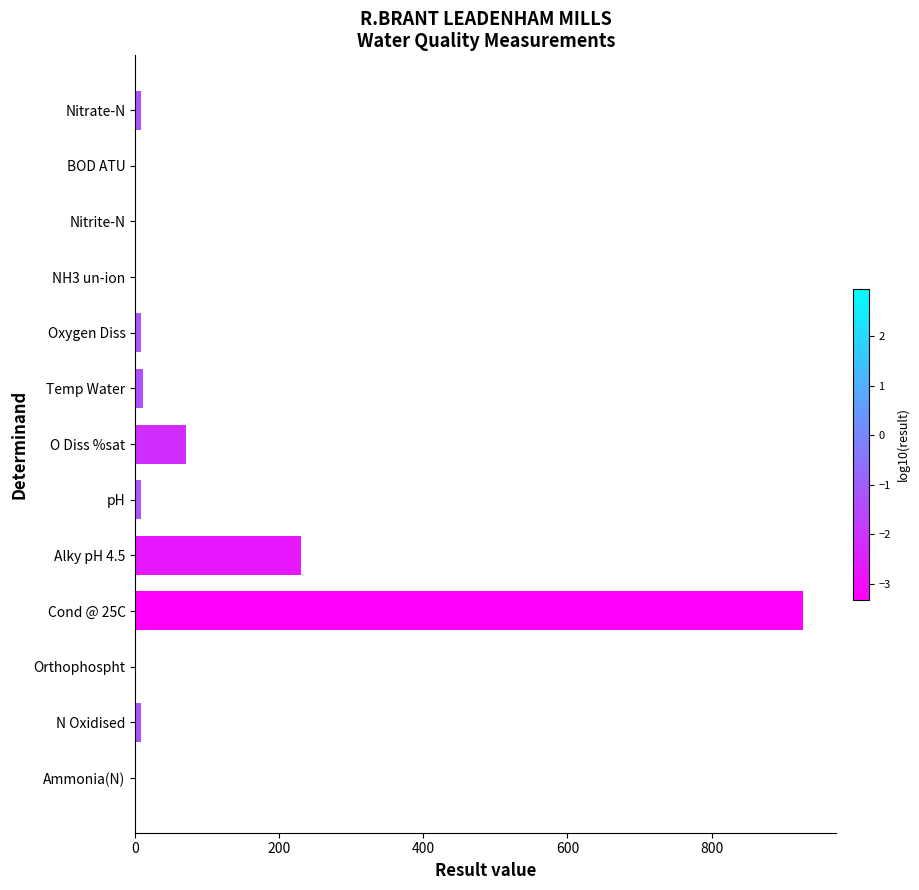

The value at Ammonia(N) is 0.0. True or false?

True